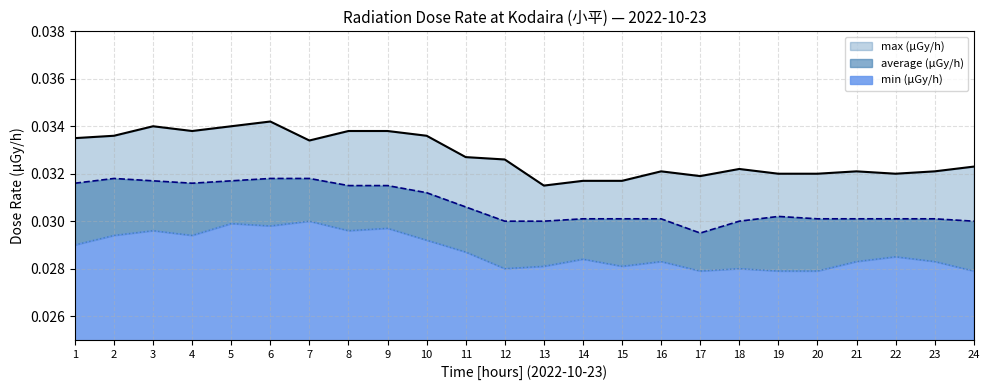

List the series in order of their peak value, lowest first.

min (μGy/h), average (μGy/h), max (μGy/h)